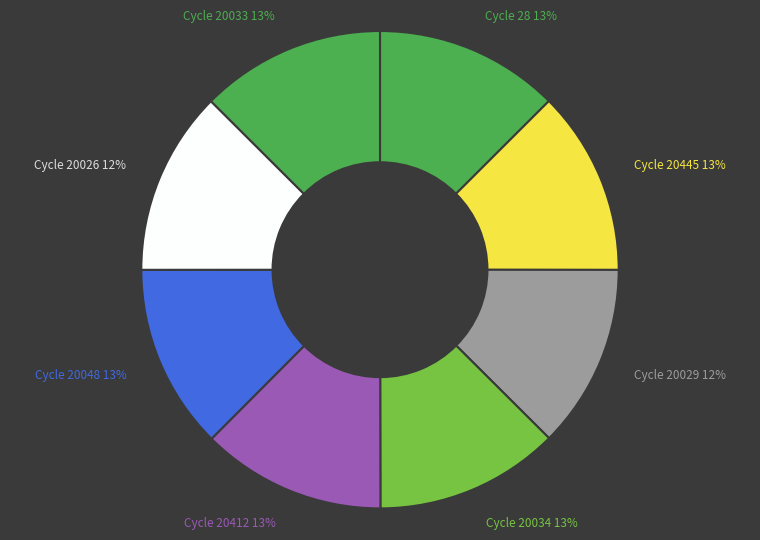

Combined, do Cycle 28 and Cycle 20029 account for over 50%?

No